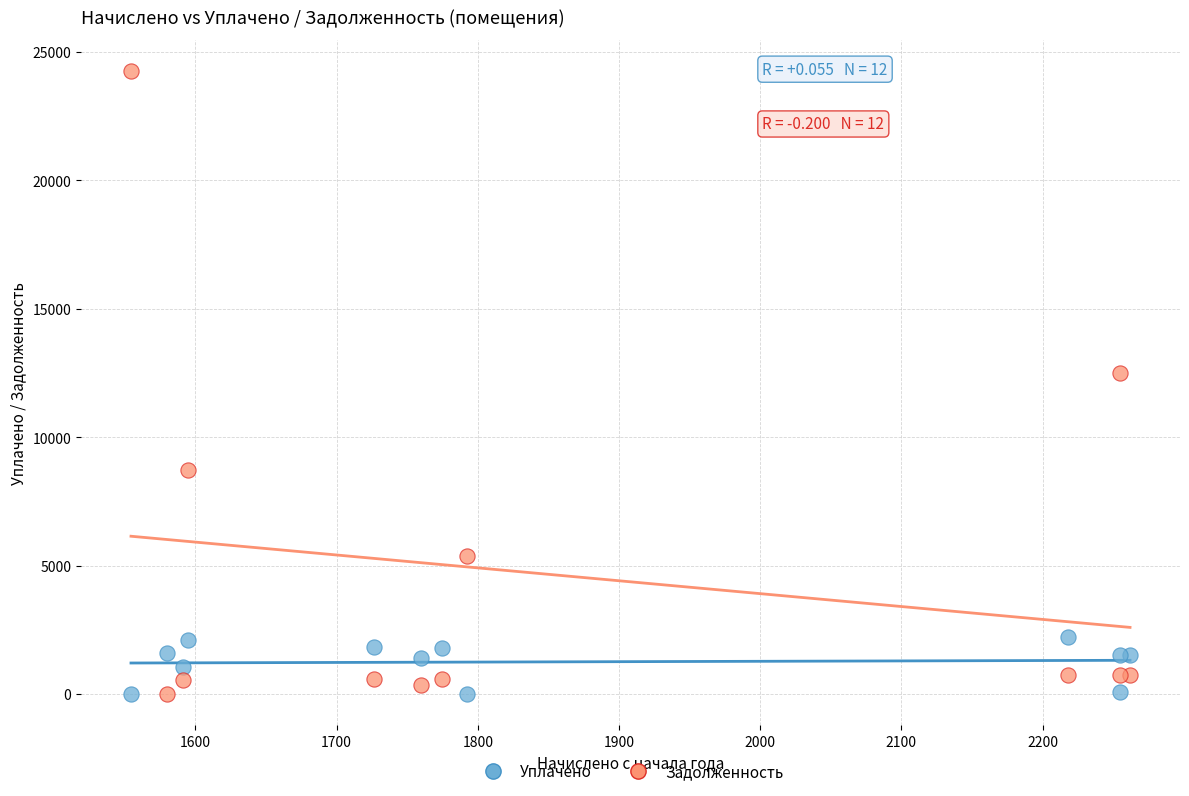

Which series has the largest Y range (max minus min)?

Задолженность